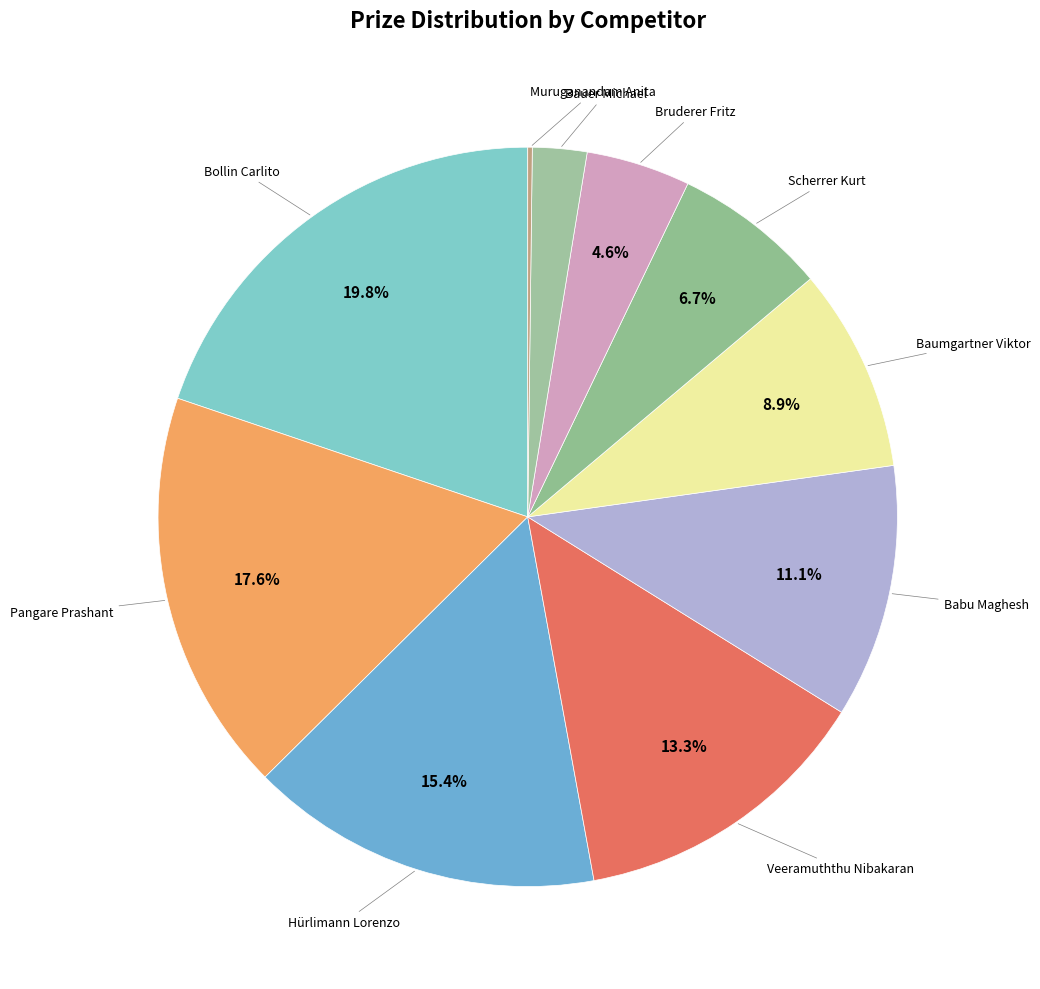

Which slice is the smallest?

Muruganandam Anita